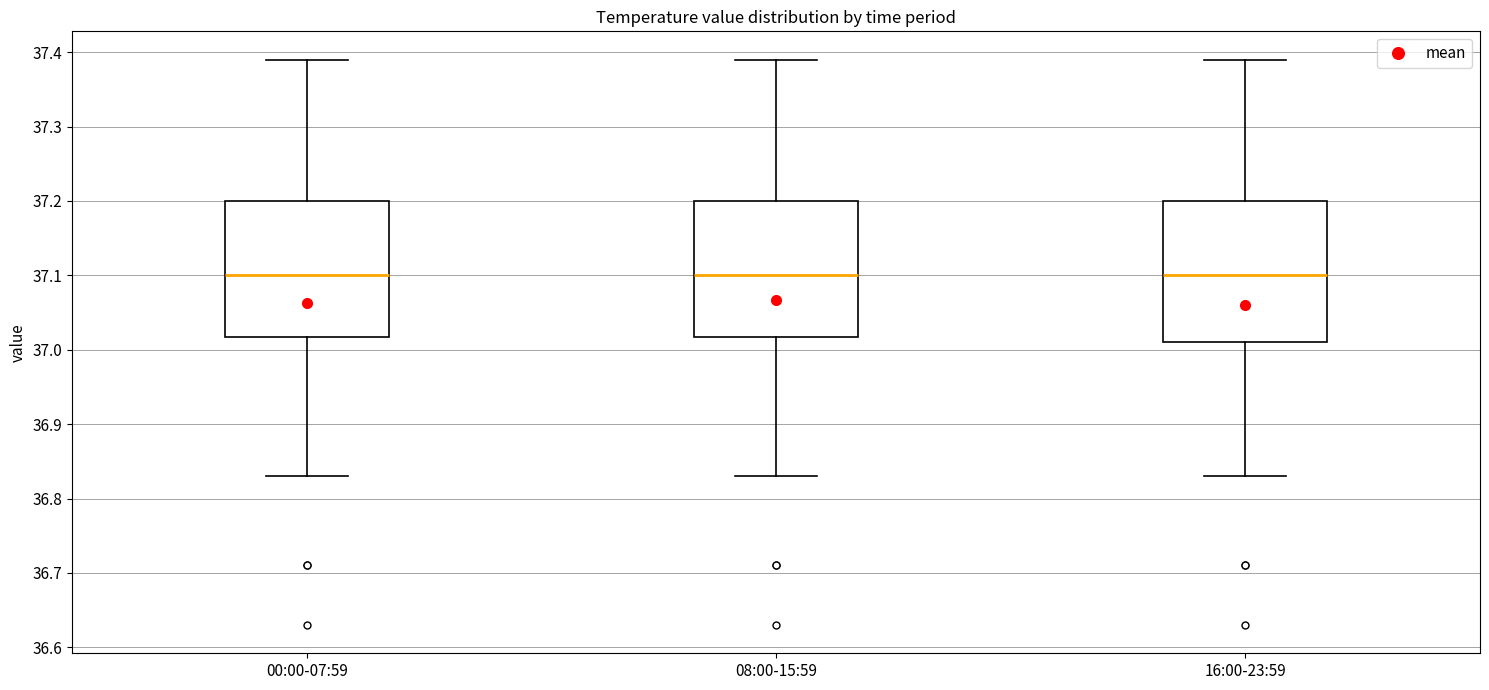

Reading left to right, read every box against the y-axis: the position of its median line, the range the box covers, and the ends of its whiskers. The values are not printed on the chart, so give them approximately, as read against the axis.

00:00-07:59: median 37.10, box 37.02 to 37.20, whiskers 36.83 to 37.39
08:00-15:59: median 37.10, box 37.02 to 37.20, whiskers 36.83 to 37.39
16:00-23:59: median 37.10, box 37.01 to 37.20, whiskers 36.83 to 37.39